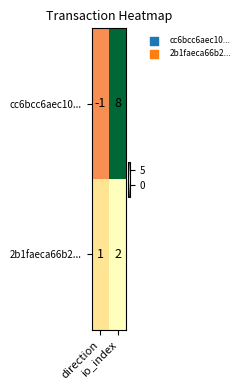

What is the total value across all series at io_index?

10